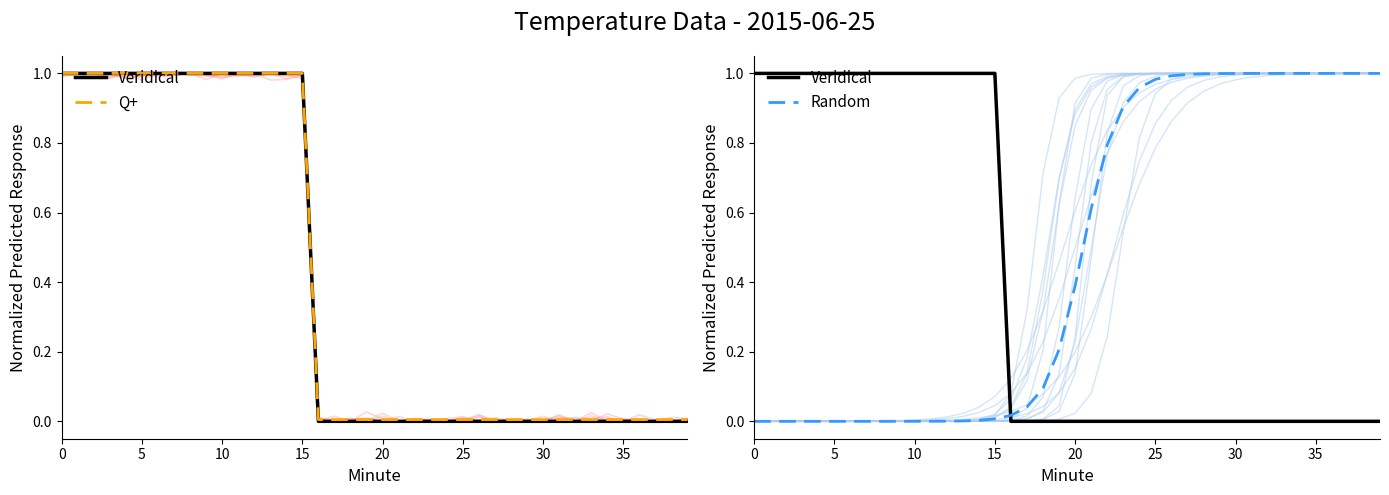

At which label does Random reach its peak?

39